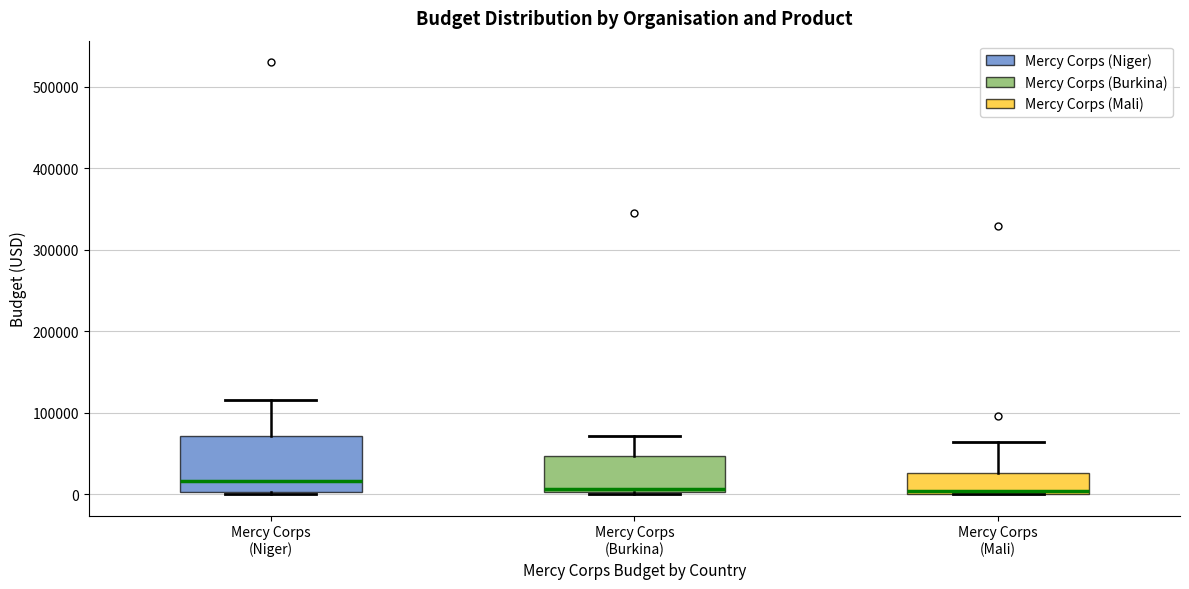

Which box is the tallest, from its lower edge to its upper edge?

Mercy Corps (Niger)